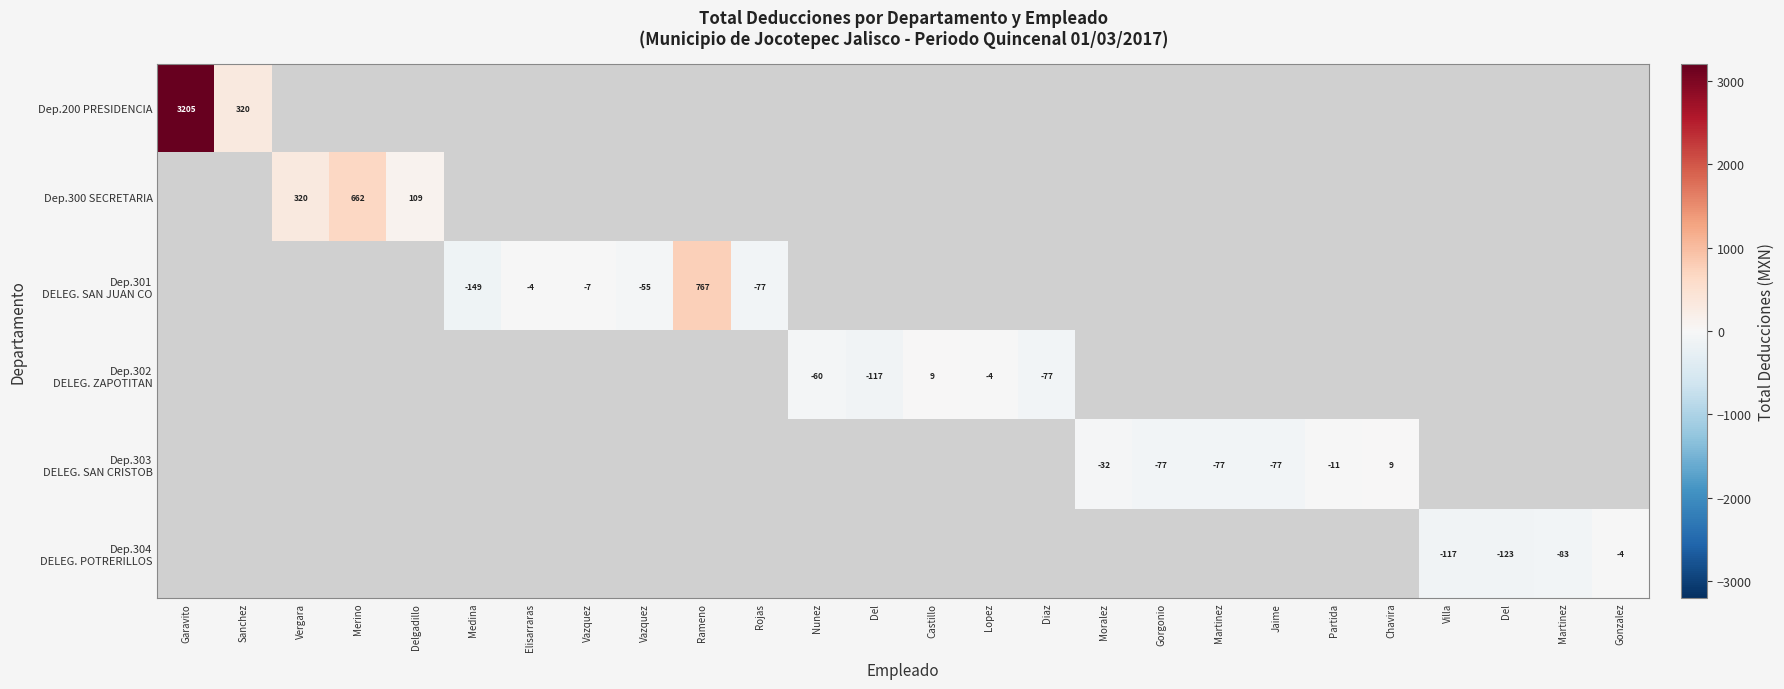

How many positive values does the Dep.301 DELEG. SAN JUAN CO series have?

1